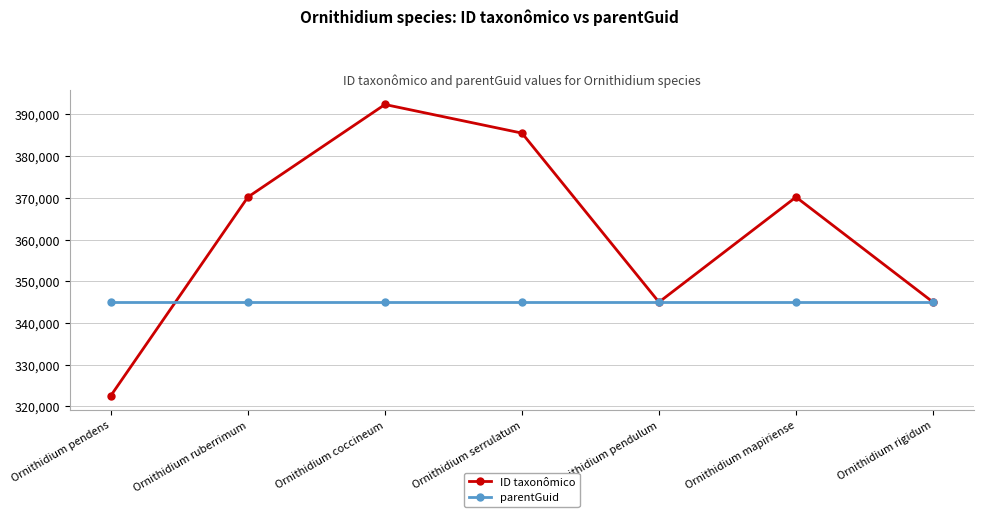

List the series in order of their peak value, highest first.

ID taxonômico, parentGuid